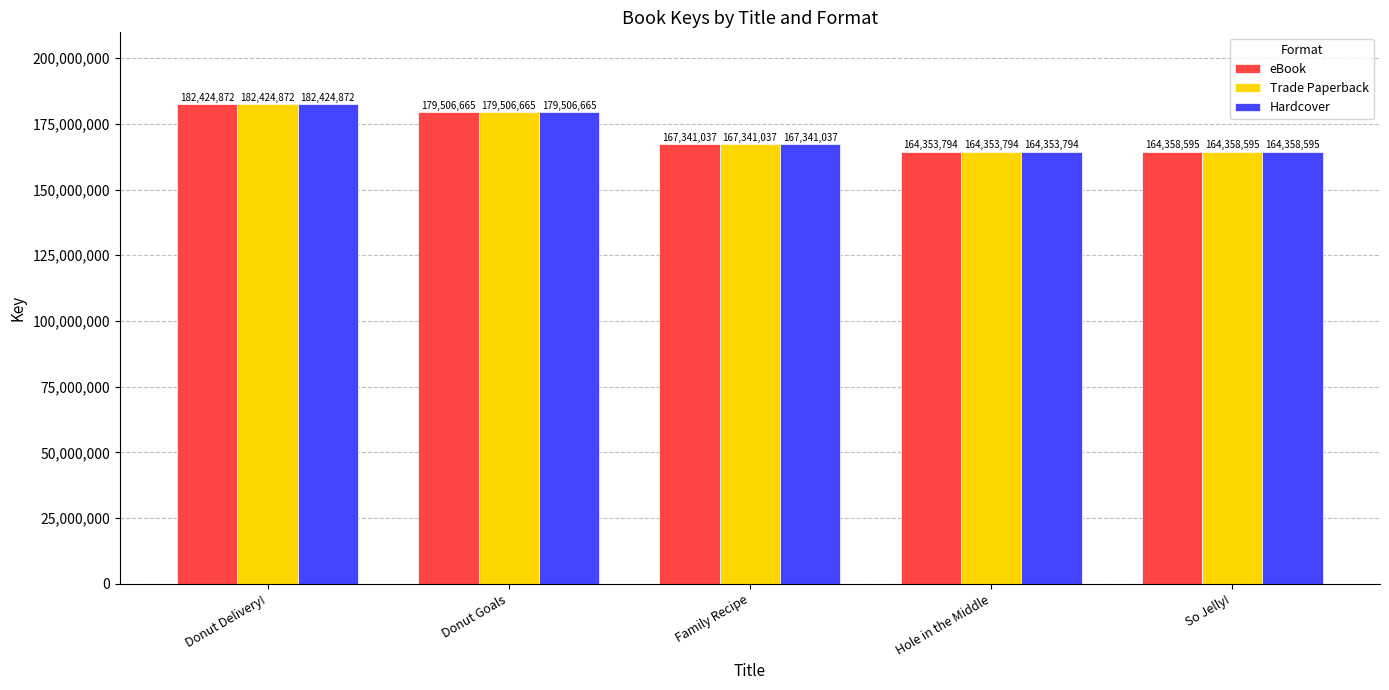

How many values in the eBook series are below 167341037?

2